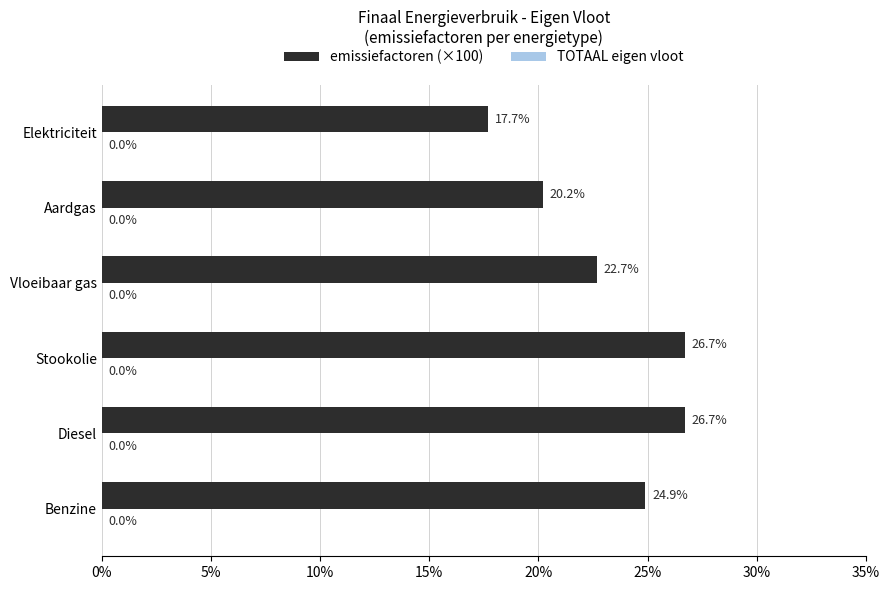

What is the sum of the values at Elektriciteit and Stookolie?

44.4